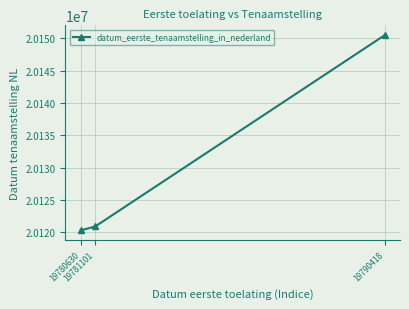

What is the change in value from 19780630 to 19790418?

+30199